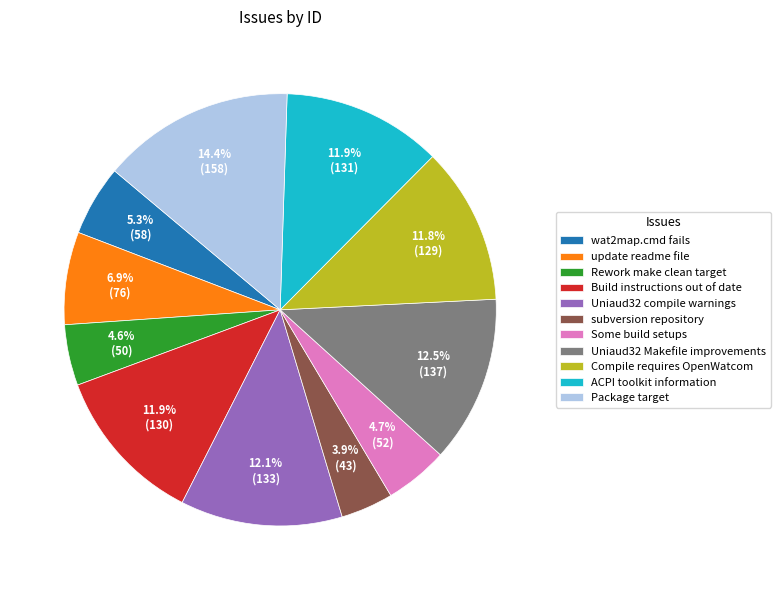

Which slice is the largest?

Package target